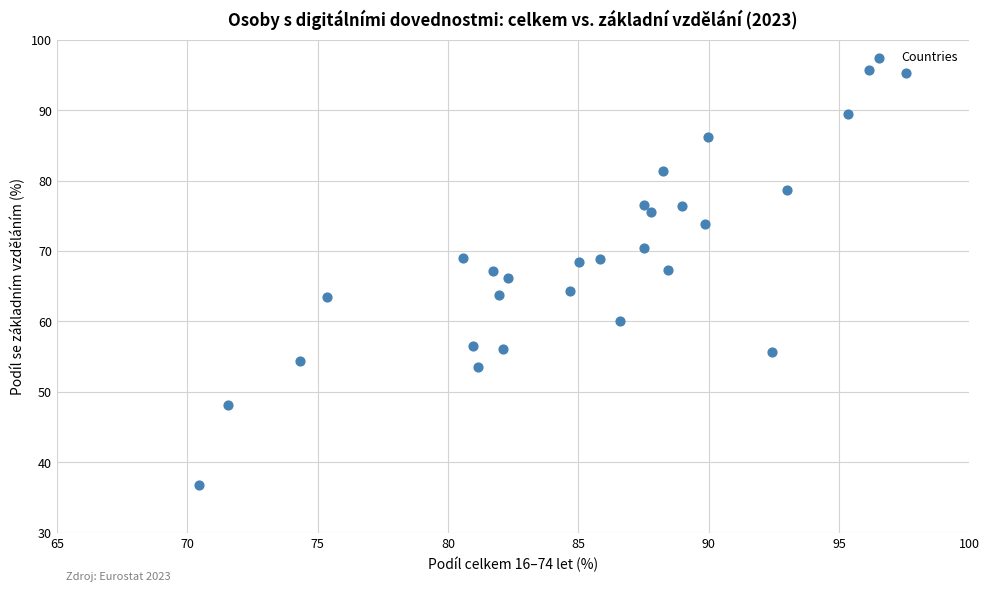

What is the range of Y values (max minus min)?

58.8